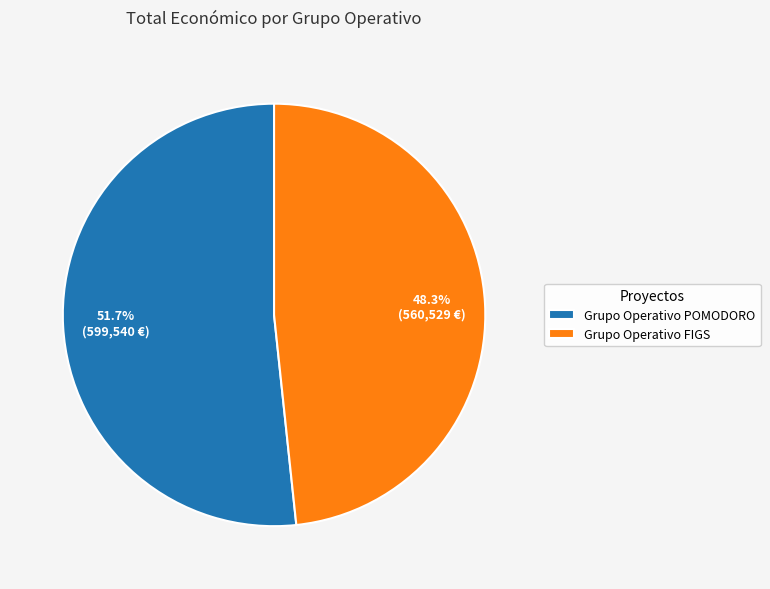

To the nearest percent, what portion does Grupo Operativo FIGS represent?

48%